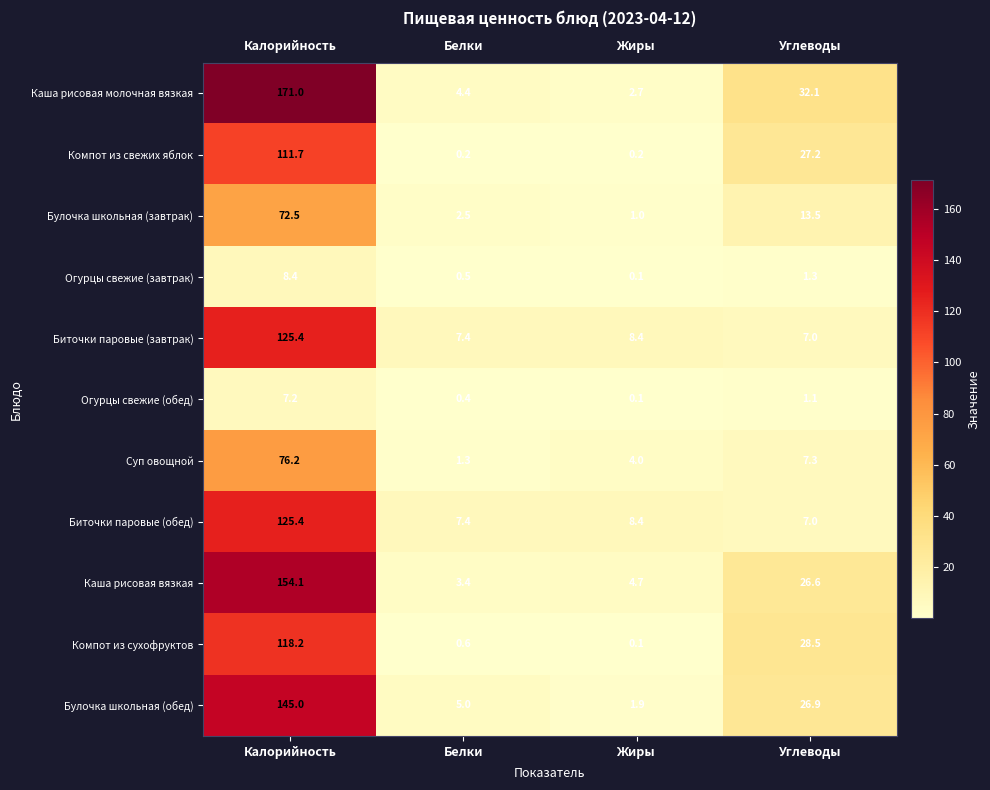

True or false: Огурцы свежие (завтрак) has a value of 0.3 at Углеводы.

False